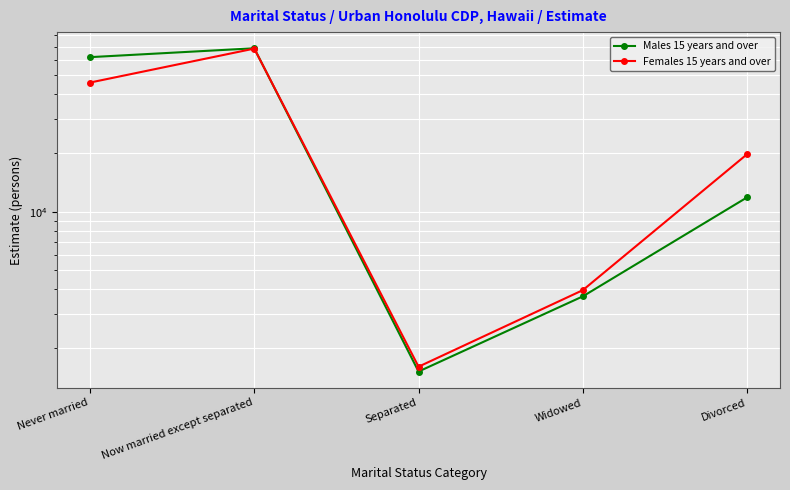

How many values in the Females 15 years and over series exceed 19707?

2